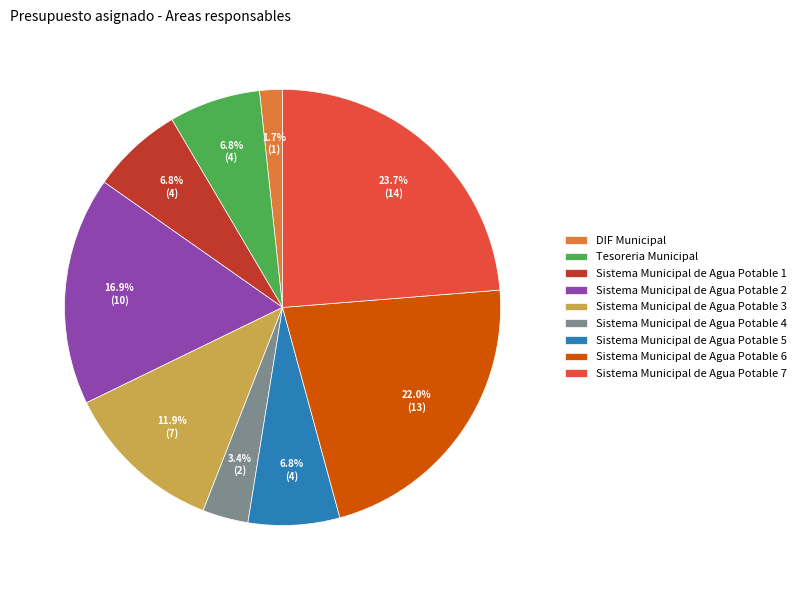

Which category has the biggest portion of the pie?

Sistema Municipal de Agua Potable 7